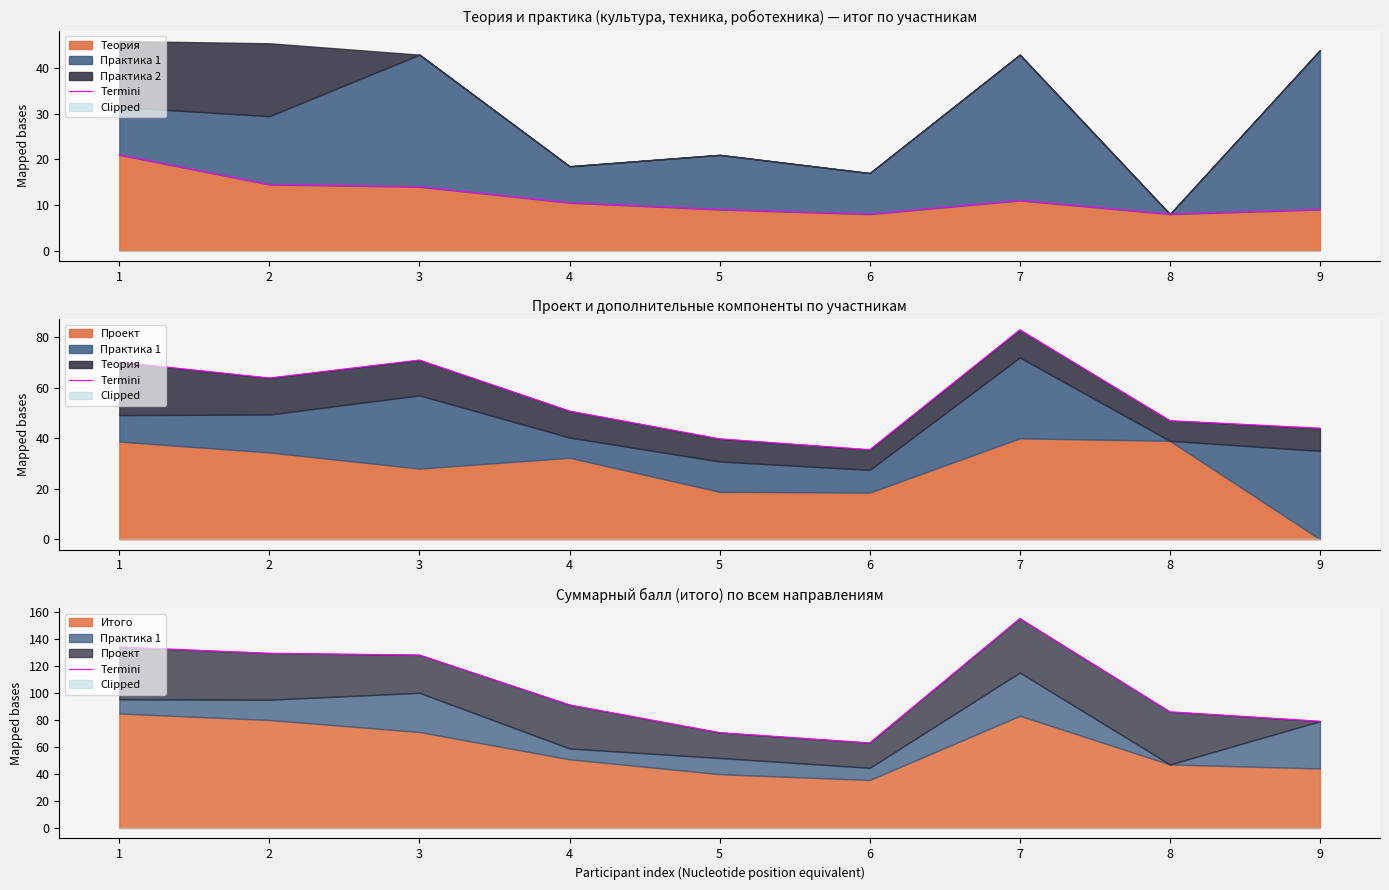

True or false: there are more than 1 points higher than both neighbors.

False